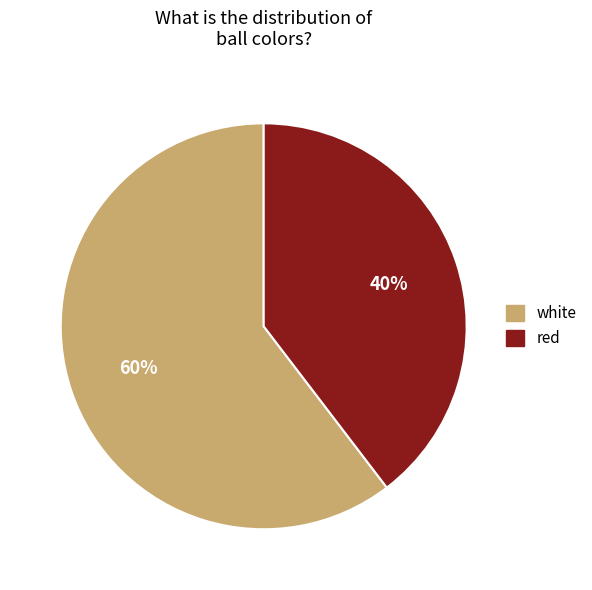

Which category has the smallest portion of the pie?

red